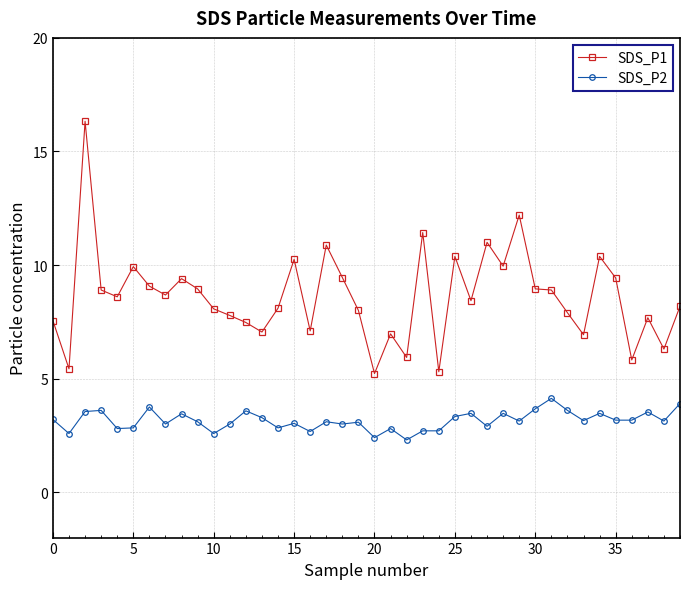

True or false: SDS_P2 and SDS_P1 intersect in this chart.

False